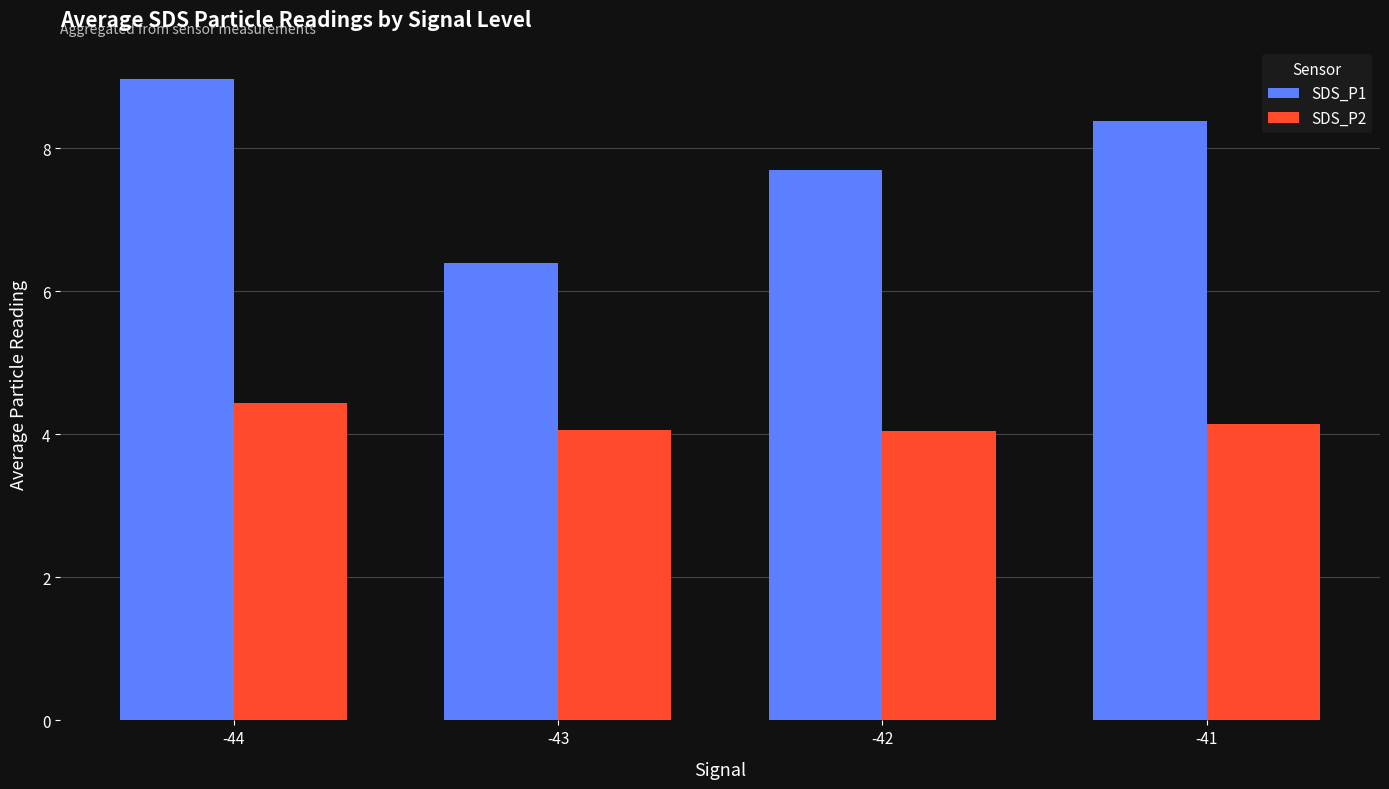

What is the difference between the highest and lowest values at -41?

4.2